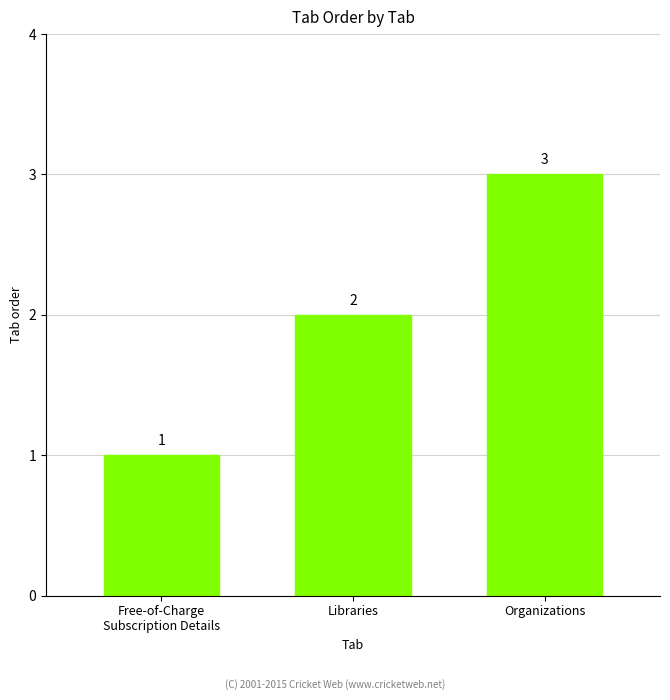

Which category has the highest value across all series?

Organizations